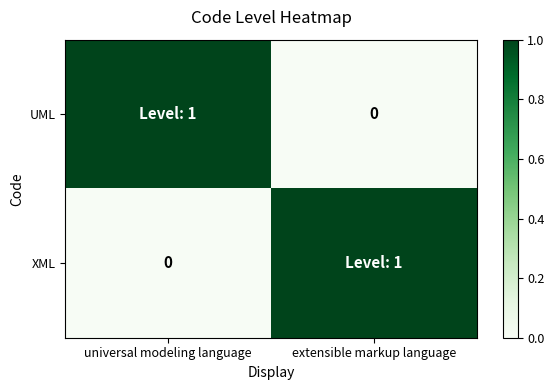

Which category has the lowest value across all series?

extensible markup language